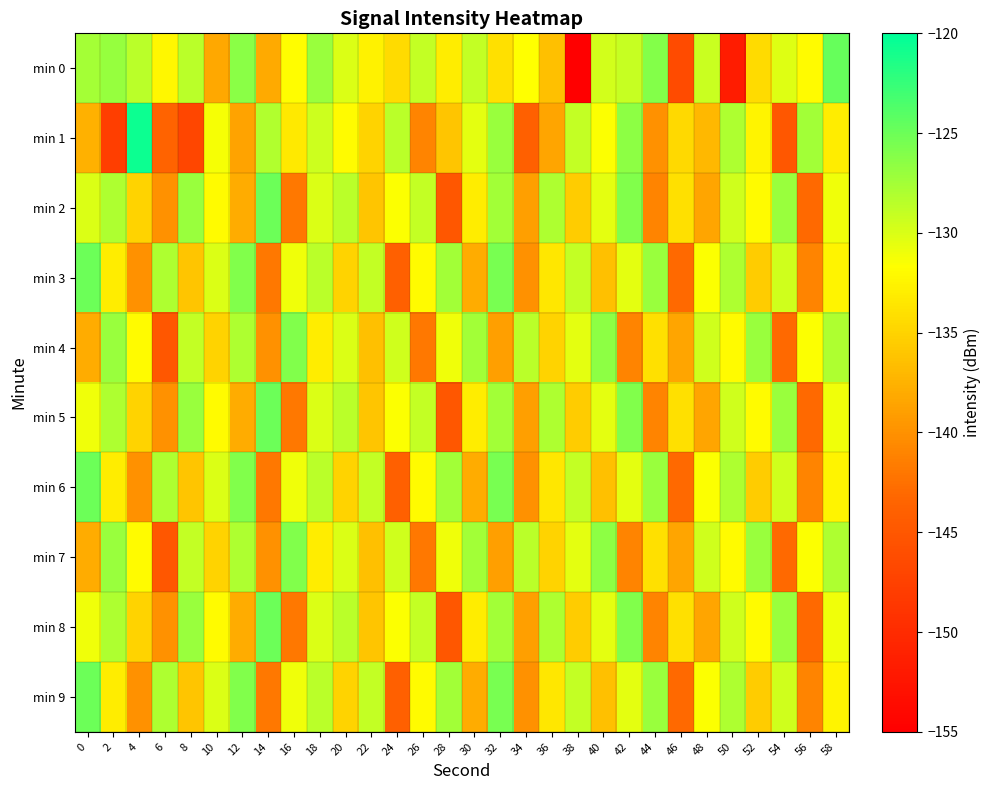

Reading right to left, transcribe all the data shown in this chart.

min 0: 58=-124.7	56=-132.0	54=-130.2	52=-134.4	50=-151.6	48=-129.2	46=-146.3	44=-126.0	42=-129.0	40=-129.7	38=-155.0	36=-136.4	34=-131.6	32=-134.1	30=-129.0	28=-133.0	26=-128.9	24=-134.4	22=-132.6	20=-130.0	18=-127.0	16=-131.8	14=-138.1	12=-126.4	10=-138.2	8=-128.5	6=-132.3	4=-128.6	2=-126.9	0=-127.6
min 1: 58=-133.0	56=-127.5	54=-145.0	52=-132.5	50=-128.0	48=-137.0	46=-134.5	44=-140.0	42=-126.5	40=-131.5	38=-129.0	36=-138.5	34=-144.0	32=-127.0	30=-130.5	28=-136.0	26=-141.0	24=-128.5	22=-135.0	20=-132.0	18=-129.3	16=-133.3	14=-128.2	12=-138.6	10=-131.2	8=-146.8	6=-143.6	4=-120.7	2=-147.9	0=-137.5
min 2: 58=-131.0	56=-143.0	54=-127.0	52=-132.0	50=-129.5	48=-138.5	46=-134.0	44=-141.0	42=-126.0	40=-130.5	38=-135.5	36=-128.0	34=-139.0	32=-127.5	30=-133.0	28=-145.0	26=-129.0	24=-131.5	22=-136.0	20=-128.5	18=-130.0	16=-142.0	14=-125.0	12=-138.0	10=-132.0	8=-127.0	6=-140.0	4=-135.0	2=-128.0	0=-130.0
min 3: 58=-132.5	56=-141.0	54=-129.5	52=-135.5	50=-128.0	48=-131.5	46=-143.0	44=-127.0	42=-130.5	40=-136.5	38=-129.0	36=-133.5	34=-140.0	32=-125.5	30=-138.0	28=-127.5	26=-132.0	24=-144.0	22=-129.0	20=-135.0	18=-128.5	16=-131.0	14=-142.0	12=-126.0	10=-130.0	8=-136.0	6=-128.0	4=-140.0	2=-133.0	0=-125.0
min 4: 58=-128.0	56=-131.5	54=-143.0	52=-127.0	50=-132.0	48=-129.5	46=-138.5	44=-134.0	42=-141.0	40=-126.5	38=-130.5	36=-135.0	34=-128.5	32=-139.0	30=-127.5	28=-131.0	26=-142.0	24=-129.5	22=-136.5	20=-130.0	18=-133.0	16=-126.0	14=-140.0	12=-128.0	10=-135.0	8=-129.0	6=-145.0	4=-132.0	2=-127.0	0=-138.0
min 5: 58=-131.0	56=-143.0	54=-127.0	52=-132.0	50=-129.5	48=-138.5	46=-134.0	44=-141.0	42=-126.0	40=-130.5	38=-135.5	36=-128.0	34=-139.0	32=-127.5	30=-133.0	28=-145.0	26=-129.0	24=-131.5	22=-136.0	20=-128.5	18=-130.0	16=-142.0	14=-125.0	12=-138.0	10=-132.0	8=-127.0	6=-140.0	4=-135.0	2=-128.0	0=-131.0
min 6: 58=-132.5	56=-141.0	54=-129.5	52=-135.5	50=-128.0	48=-131.5	46=-143.0	44=-127.0	42=-130.5	40=-136.5	38=-129.0	36=-133.5	34=-140.0	32=-125.5	30=-138.0	28=-127.5	26=-132.0	24=-144.0	22=-129.0	20=-135.0	18=-128.5	16=-131.0	14=-142.0	12=-126.0	10=-130.0	8=-136.0	6=-128.0	4=-140.0	2=-133.0	0=-125.0
min 7: 58=-128.0	56=-131.5	54=-143.0	52=-127.0	50=-132.0	48=-129.5	46=-138.5	44=-134.0	42=-141.0	40=-126.5	38=-130.5	36=-135.0	34=-128.5	32=-139.0	30=-127.5	28=-131.0	26=-142.0	24=-129.5	22=-136.5	20=-130.0	18=-133.0	16=-126.0	14=-140.0	12=-128.0	10=-135.0	8=-129.0	6=-145.0	4=-132.0	2=-127.0	0=-138.0
min 8: 58=-131.0	56=-143.0	54=-127.0	52=-132.0	50=-129.5	48=-138.5	46=-134.0	44=-141.0	42=-126.0	40=-130.5	38=-135.5	36=-128.0	34=-139.0	32=-127.5	30=-133.0	28=-145.0	26=-129.0	24=-131.5	22=-136.0	20=-128.5	18=-130.0	16=-142.0	14=-125.0	12=-138.0	10=-132.0	8=-127.0	6=-140.0	4=-135.0	2=-128.0	0=-131.0
min 9: 58=-132.5	56=-141.0	54=-129.5	52=-135.5	50=-128.0	48=-131.5	46=-143.0	44=-127.0	42=-130.5	40=-136.5	38=-129.0	36=-133.5	34=-140.0	32=-125.5	30=-138.0	28=-127.5	26=-132.0	24=-144.0	22=-129.0	20=-135.0	18=-128.5	16=-131.0	14=-142.0	12=-126.0	10=-130.0	8=-136.0	6=-128.0	4=-140.0	2=-133.0	0=-125.0